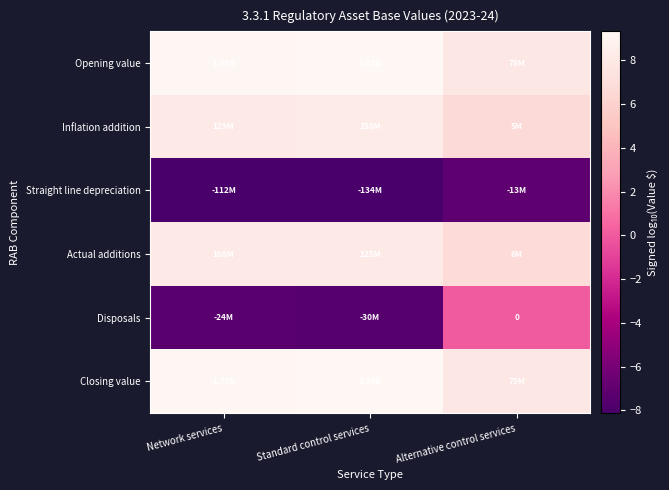

What is the difference between the second highest and minimum values in the Opening value series?

1.3